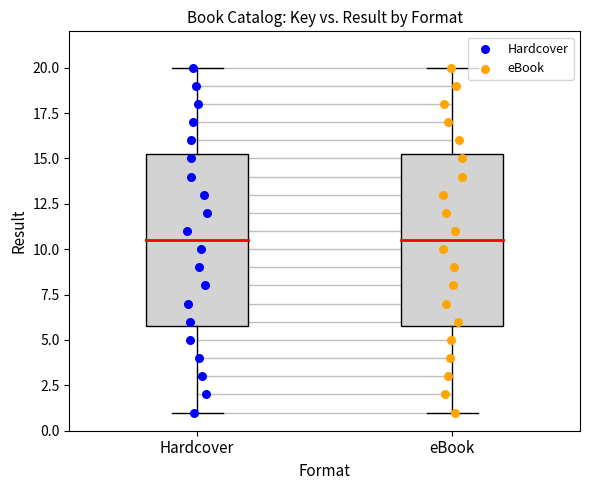

What are all the series names shown in the legend?

Hardcover, eBook